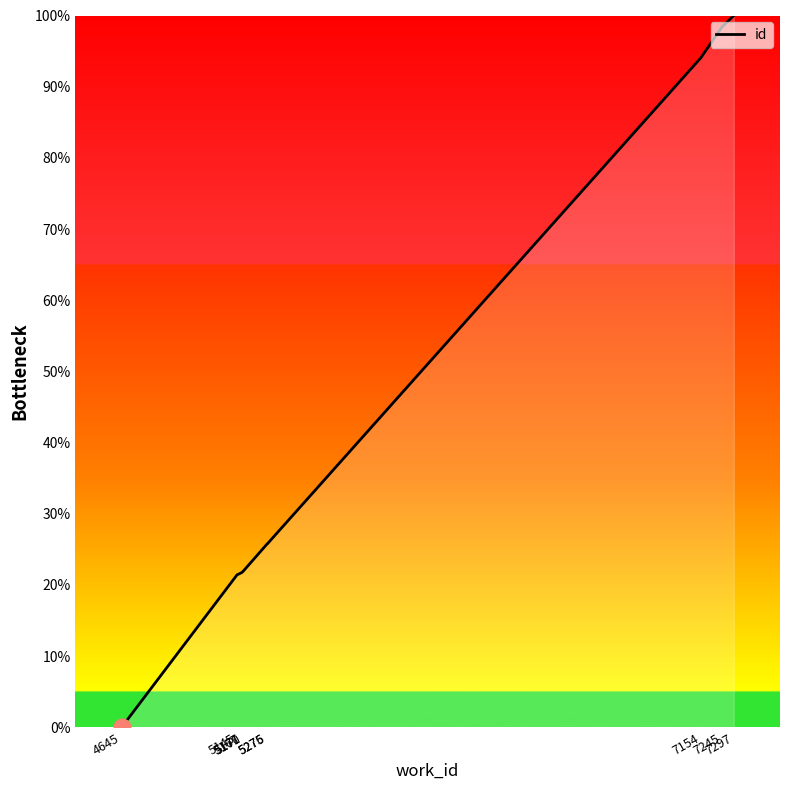

What is the maximum value shown in the chart?

100.0